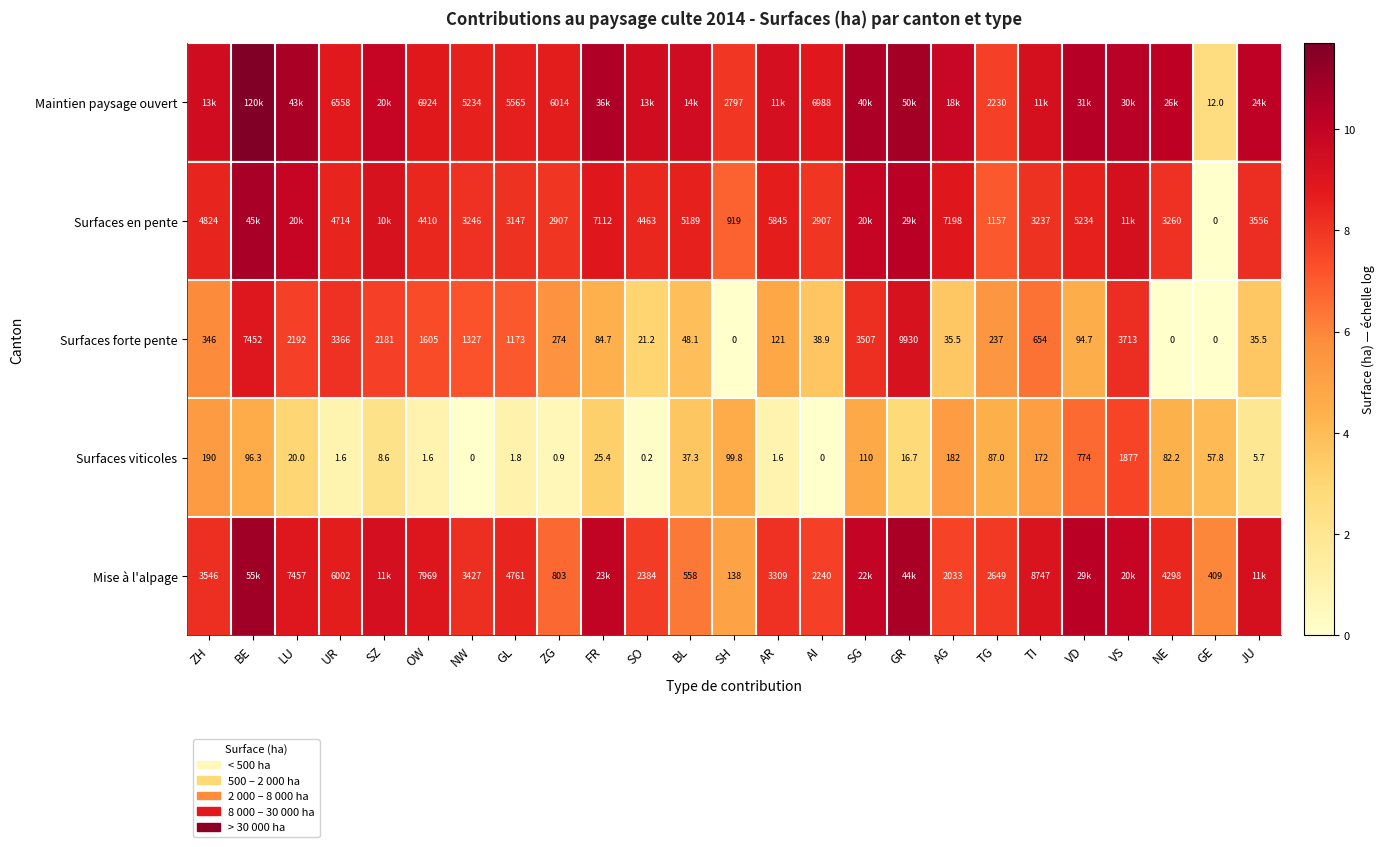

Is the value of Maintien paysage ouvert at NW greater than the value of Surfaces en pente at SO?

Yes